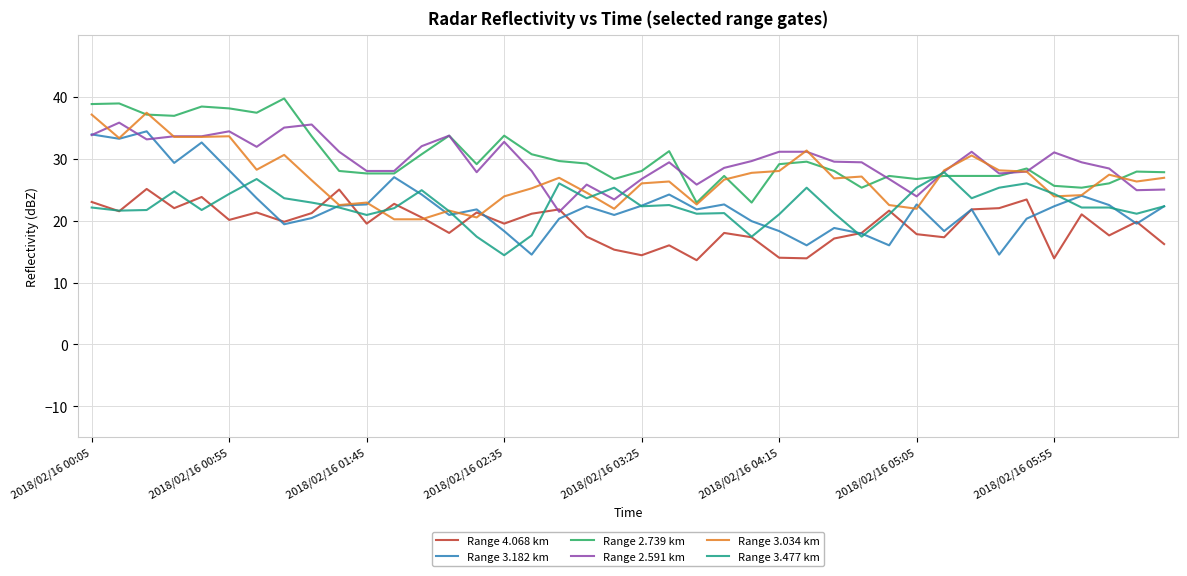

What is the smallest value displayed?

13.6